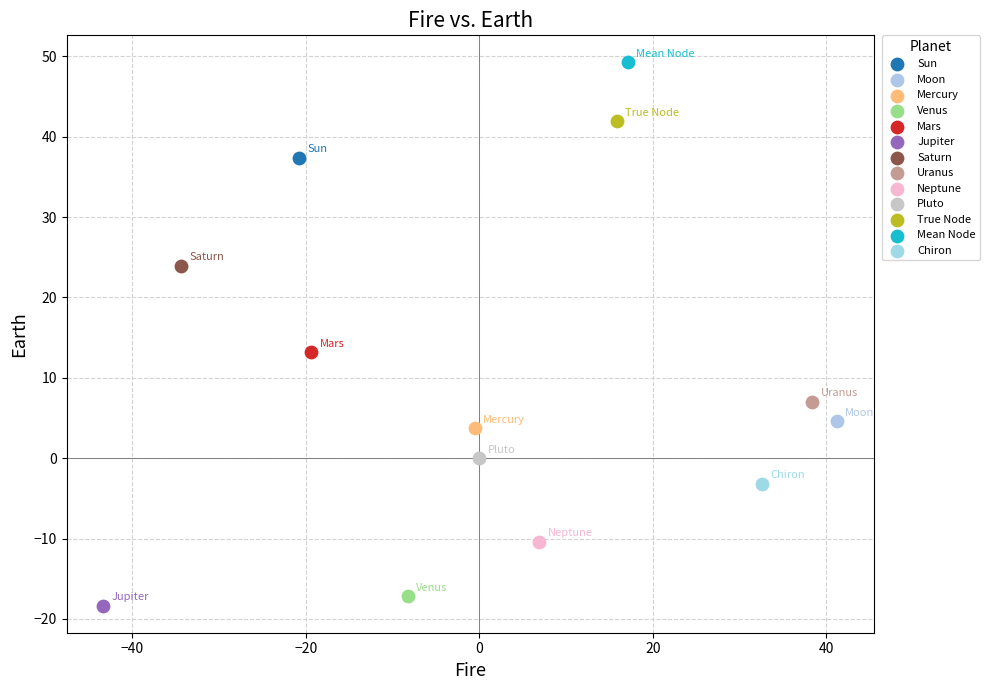

Which series reaches the maximum Y coordinate?

Mean Node